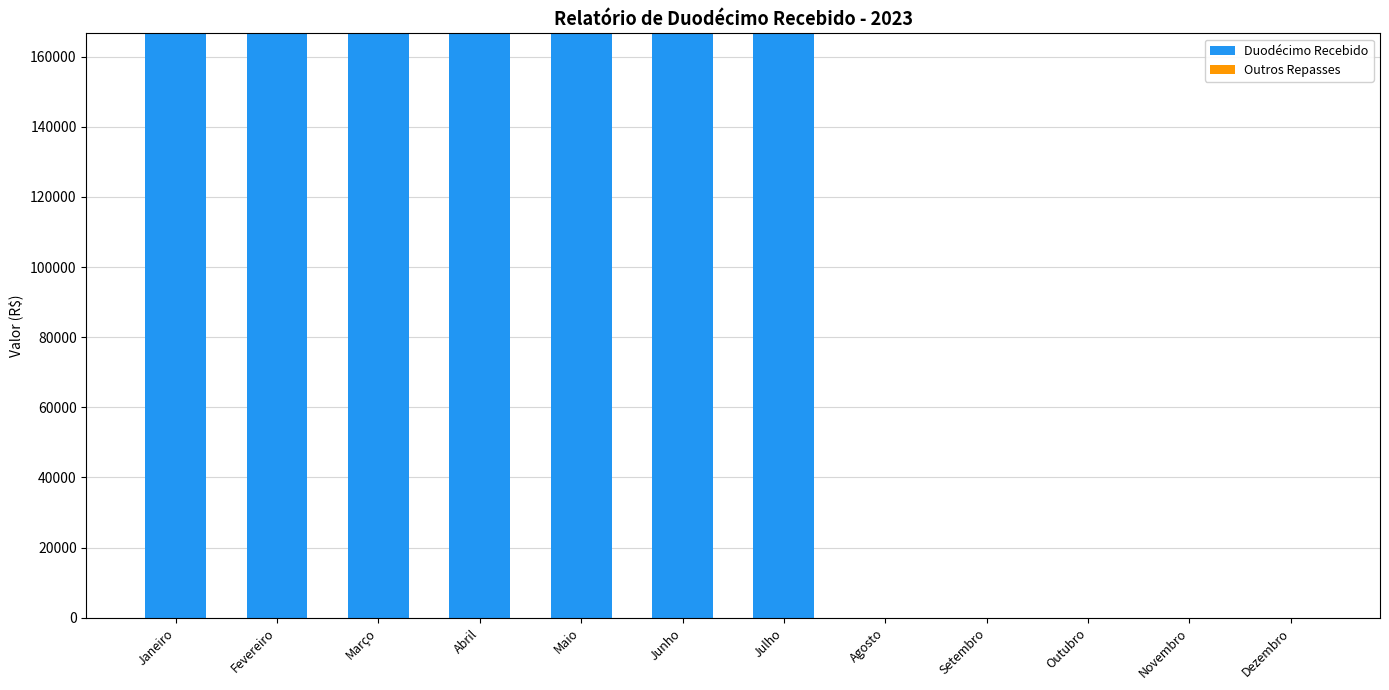

What is the sum of the values at Abril and Dezembro?

166666